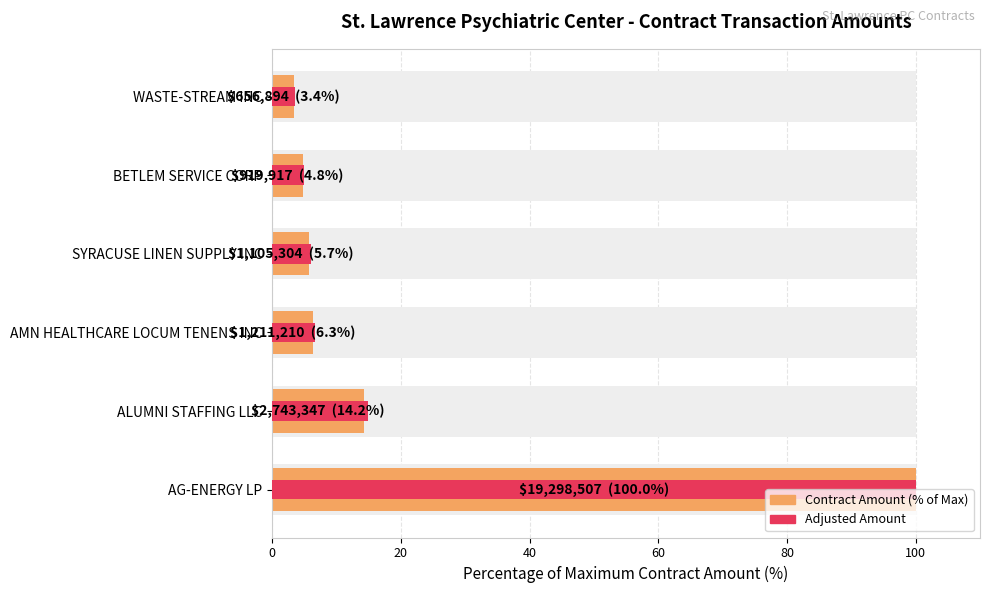

Rank the series at ALUMNI STAFFING LLC from lowest to highest value.

Contract Amount (% of Max), Adjusted Amount